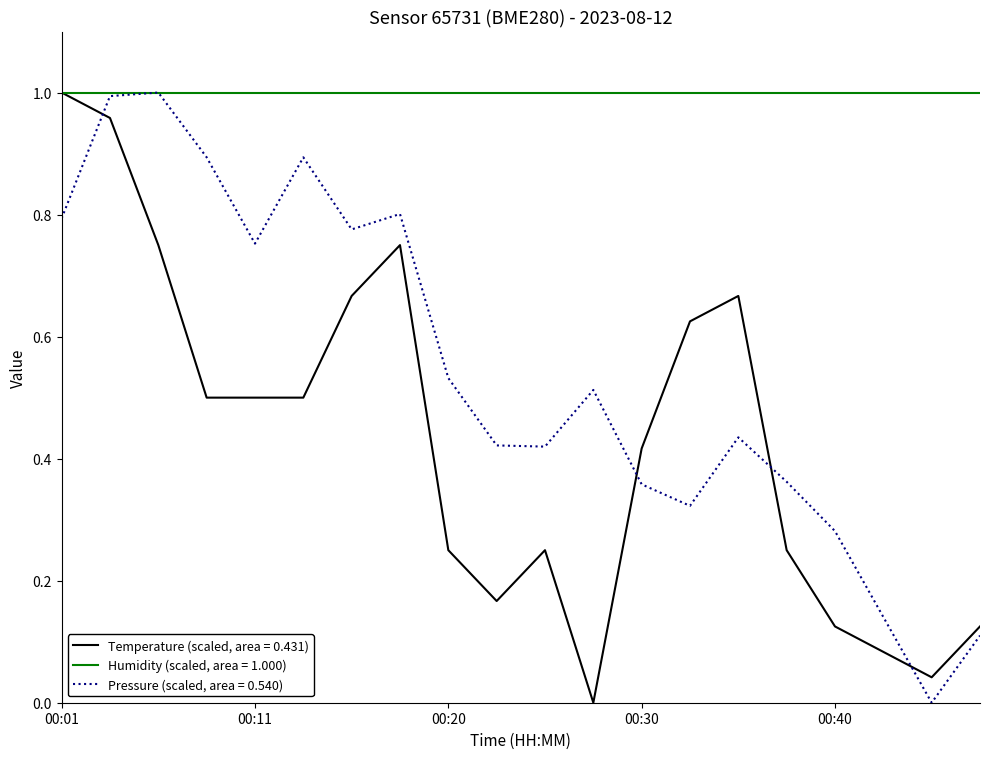

Which series has the largest total across all categories?

Humidity (scaled, area = 1.000)